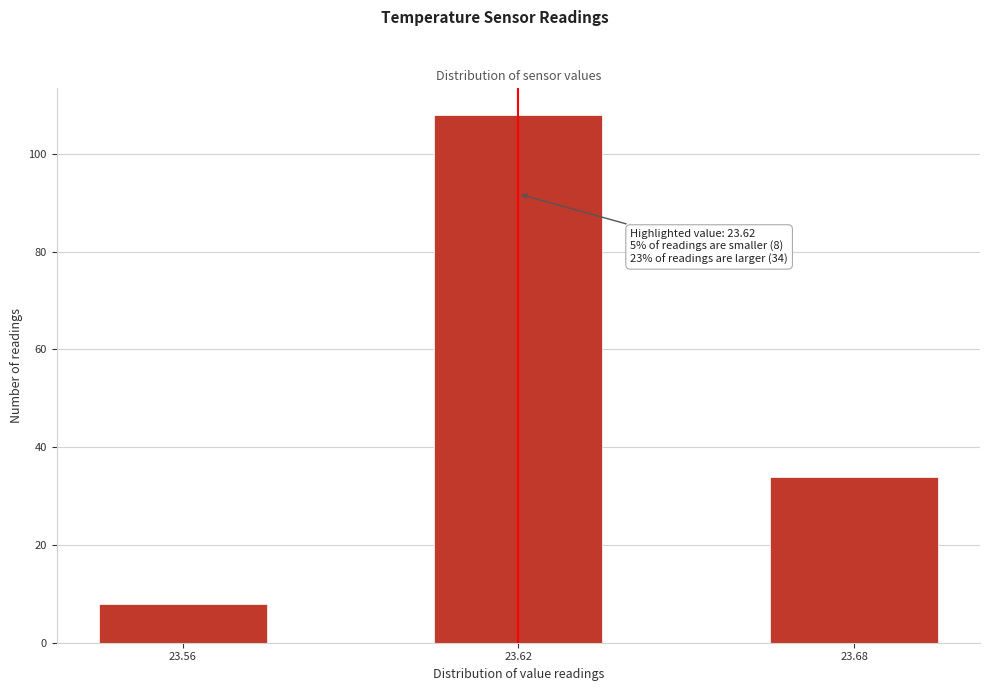

Reading left to right, what are all the values shown in this chart?

23.56=8	23.62=108	23.68=34